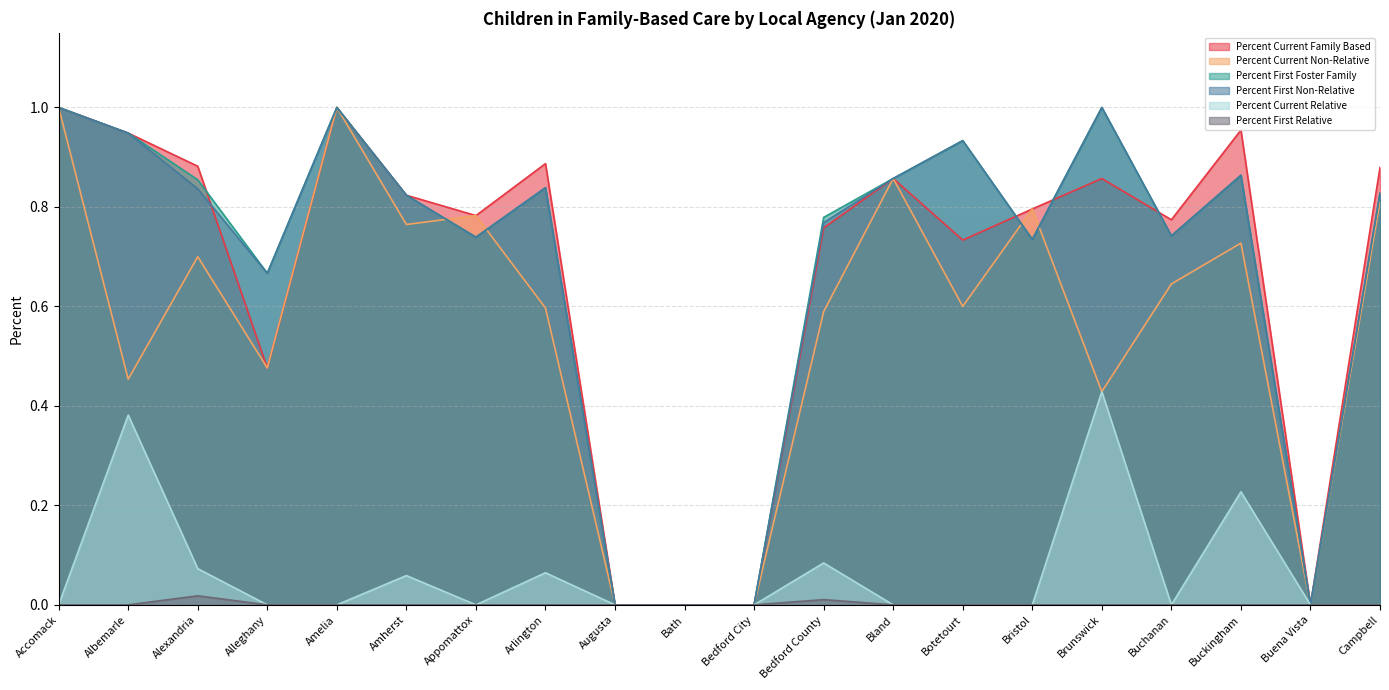

Between Bath and Bedford City, which series saw the biggest shift?

Percent Current Family Based